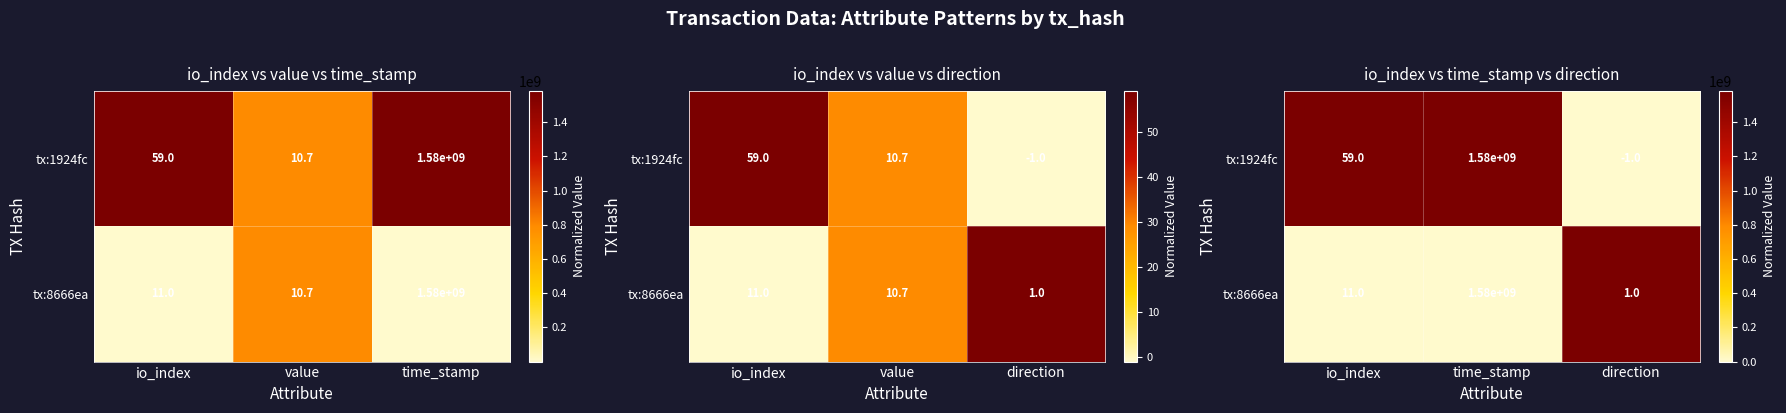

True or false: tx:1924fc has a value of 2 at io_index.

False